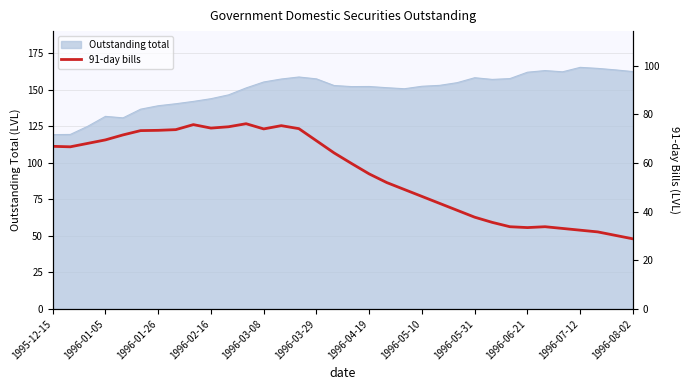

True or false: Outstanding total has a value of 216.5 at 1996-03-08.

False